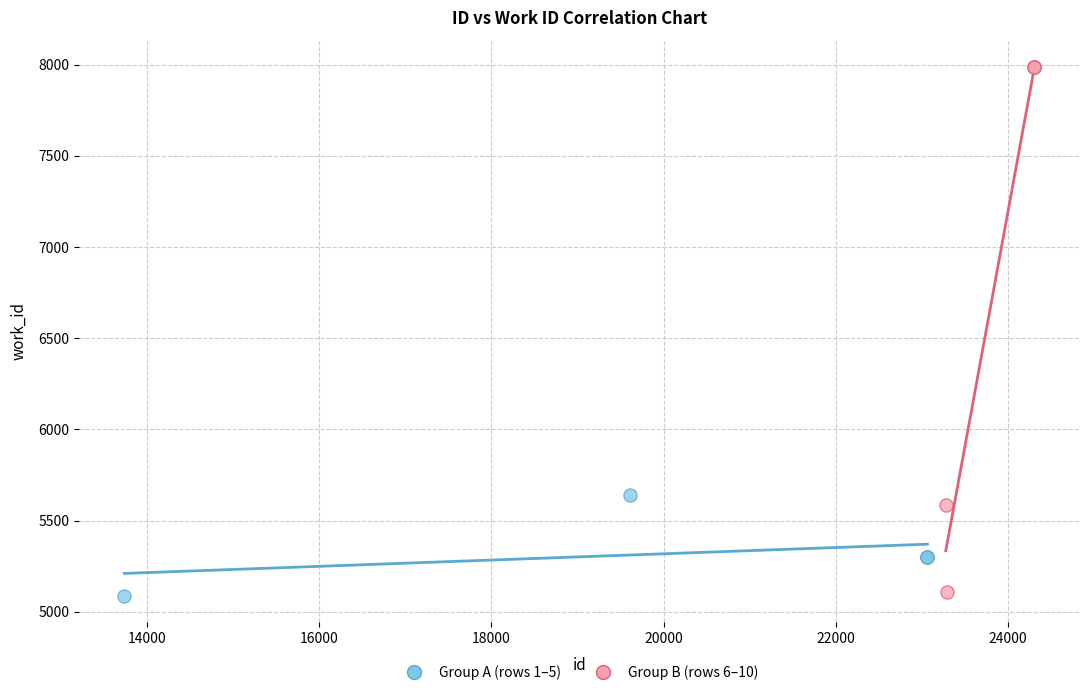

What are all the series names shown in the legend?

Group A (rows 1–5), Group B (rows 6–10)